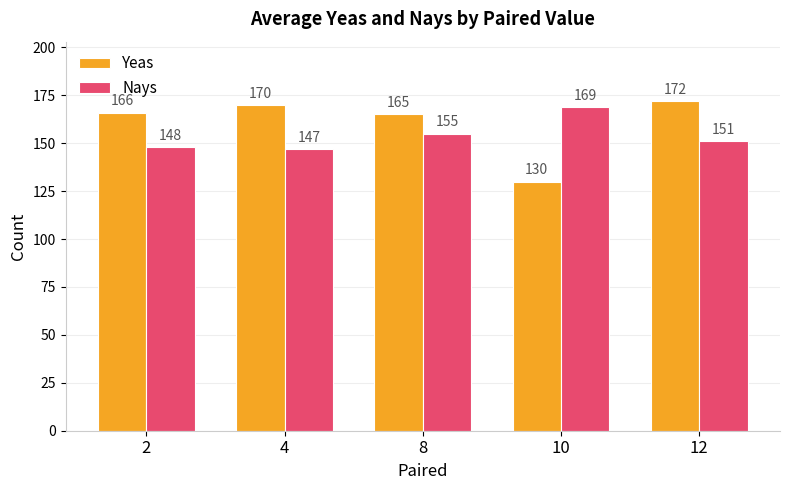

The Nays series shows 35 at 4. True or false?

False